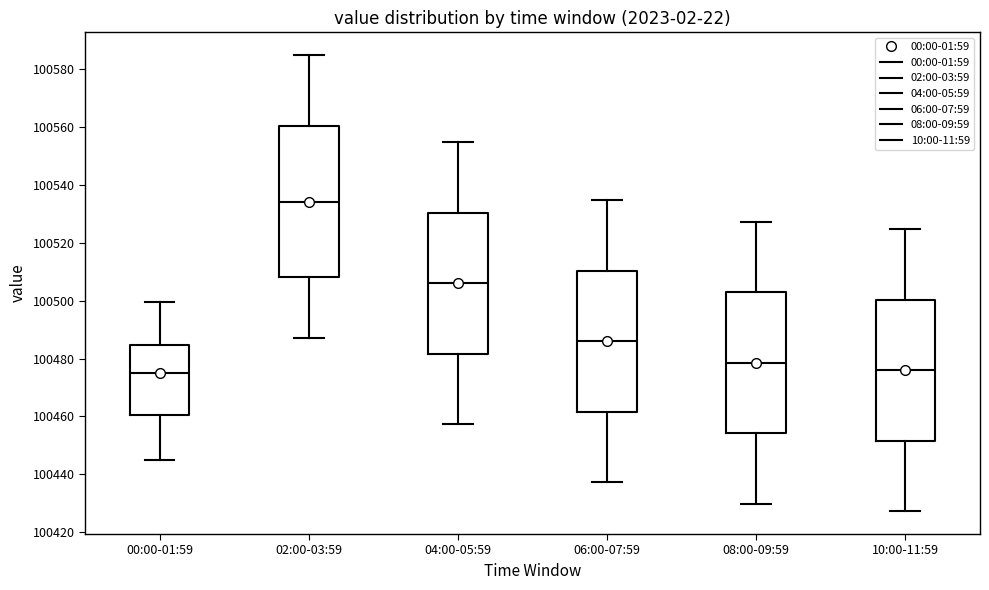

Reading left to right, read every box against the y-axis: the position of its median line, the range the box covers, and the ends of its whiskers. The values are not printed on the chart, so give them approximately, as read against the axis.

00:00-01:59: median 100474, box 100460 to 100484, whiskers 100446 to 100500
02:00-03:59: median 100534, box 100508 to 100560, whiskers 100488 to 100584
04:00-05:59: median 100506, box 100482 to 100530, whiskers 100458 to 100554
06:00-07:59: median 100486, box 100462 to 100510, whiskers 100438 to 100534
08:00-09:59: median 100478, box 100454 to 100502, whiskers 100430 to 100528
10:00-11:59: median 100476, box 100452 to 100500, whiskers 100428 to 100524